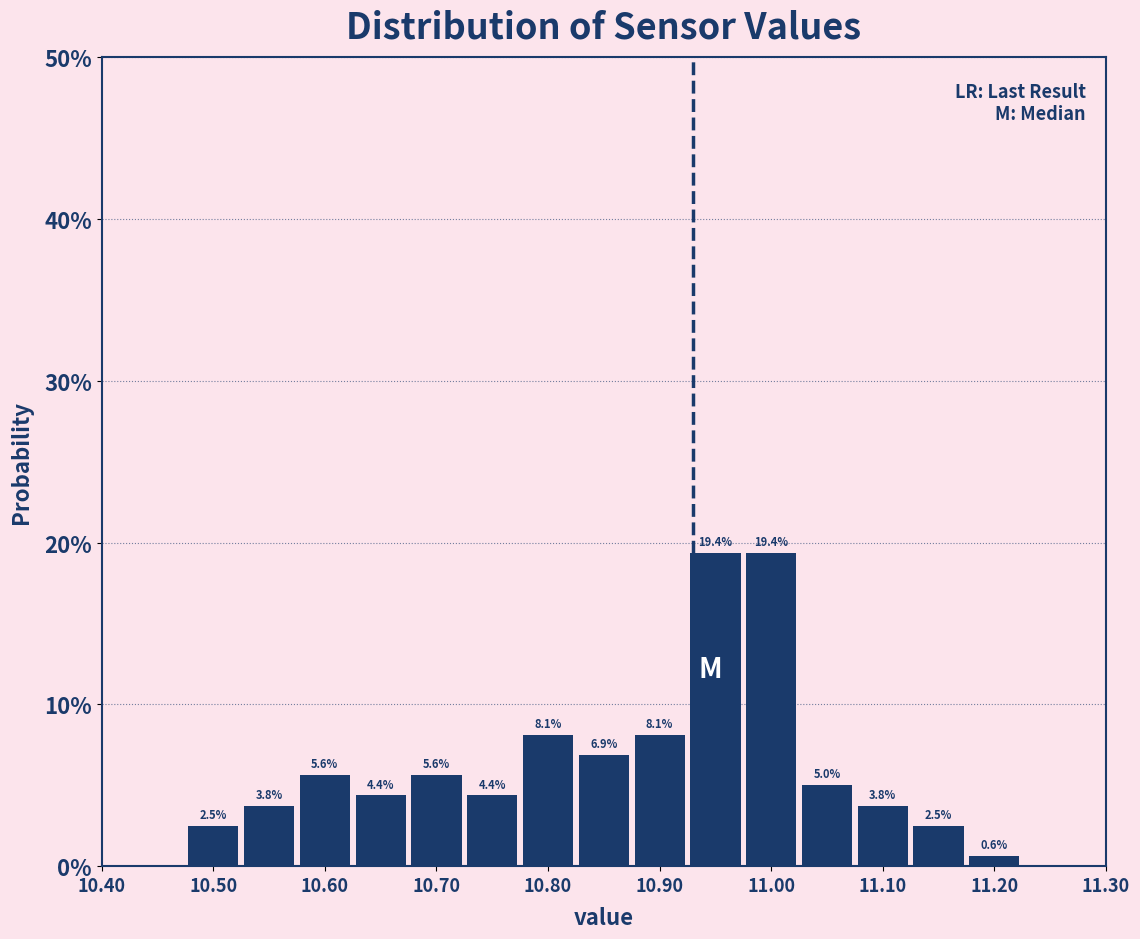

Reading left to right, list every bar in this chart as the range it spans on the x-axis followed by its height. The bar edges are not printed on the chart, so give them approximately, as read against the axis.

10.475 to 10.525: 2.5
10.525 to 10.575: 3.8
10.575 to 10.625: 5.6
10.625 to 10.675: 4.4
10.675 to 10.725: 5.6
10.725 to 10.775: 4.4
10.775 to 10.825: 8.1
10.825 to 10.875: 6.9
10.875 to 10.925: 8.1
10.925 to 10.975: 19.4
10.975 to 11.025: 19.4
11.025 to 11.075: 5.0
11.075 to 11.125: 3.8
11.125 to 11.175: 2.5
11.175 to 11.225: 0.6